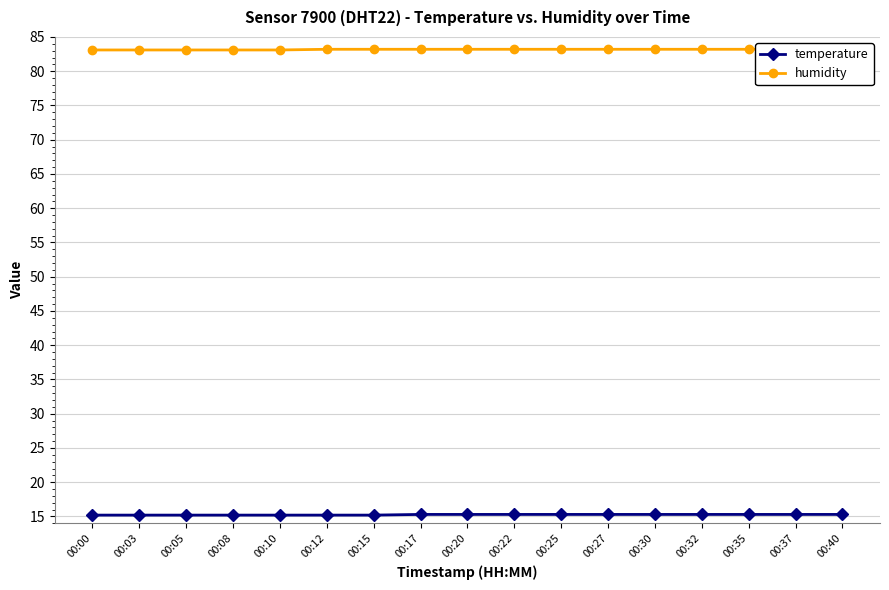

Read the temperature value at 00:15.

15.2